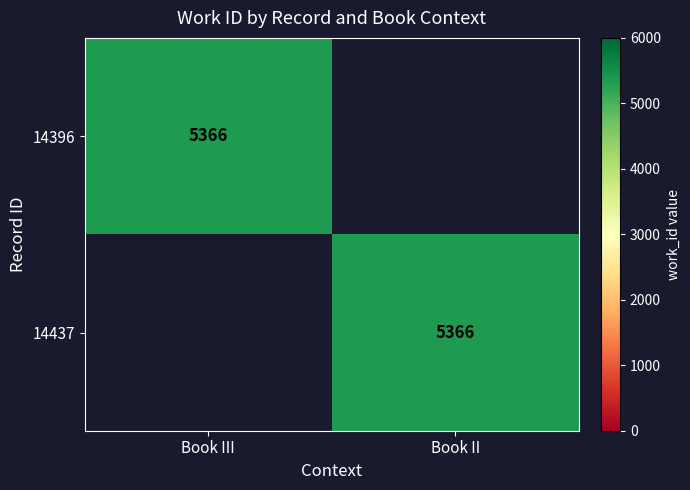

At how many categories does at least one series exceed 244?

2